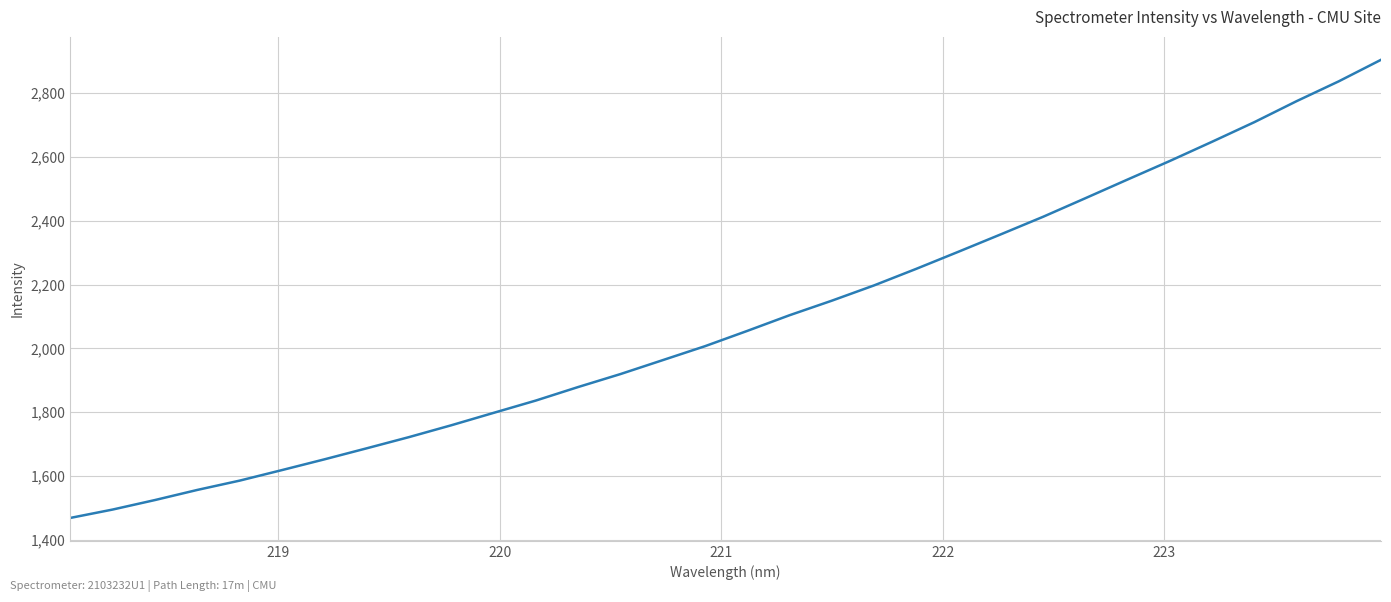

What is the greatest value displayed?

2904.7